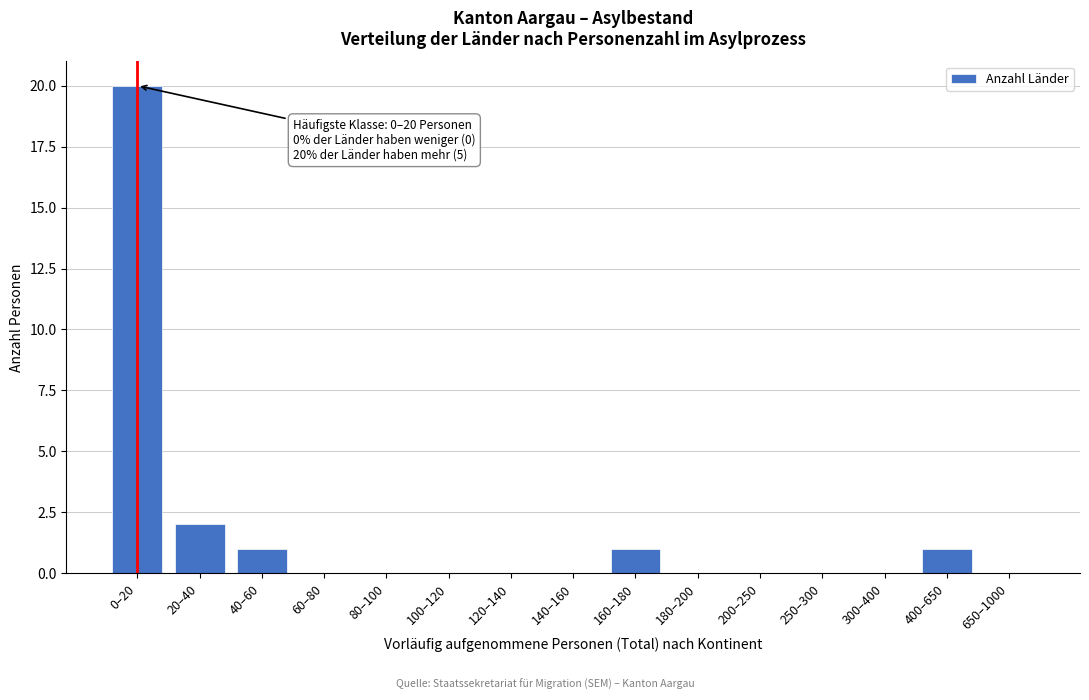

Reading right to left, list all the values displayed in this chart.

650–1000=0	400–650=1	300–400=0	250–300=0	200–250=0	180–200=0	160–180=1	140–160=0	120–140=0	100–120=0	80–100=0	60–80=0	40–60=1	20–40=2	0–20=20